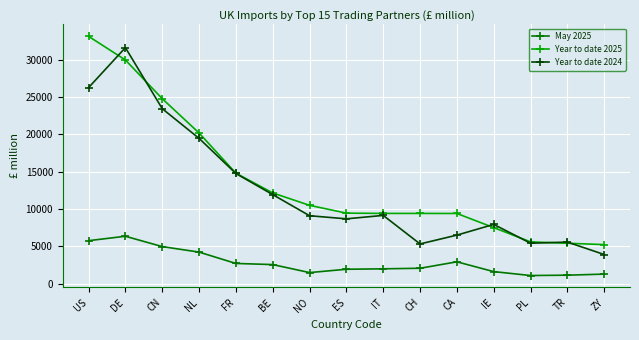

What is the lowest value of the Year to date 2025 series?

5235.8